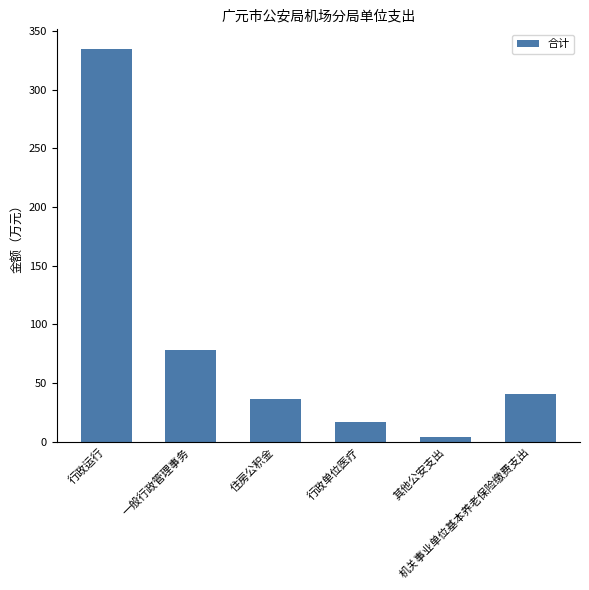

What is the smallest value displayed?

3.6